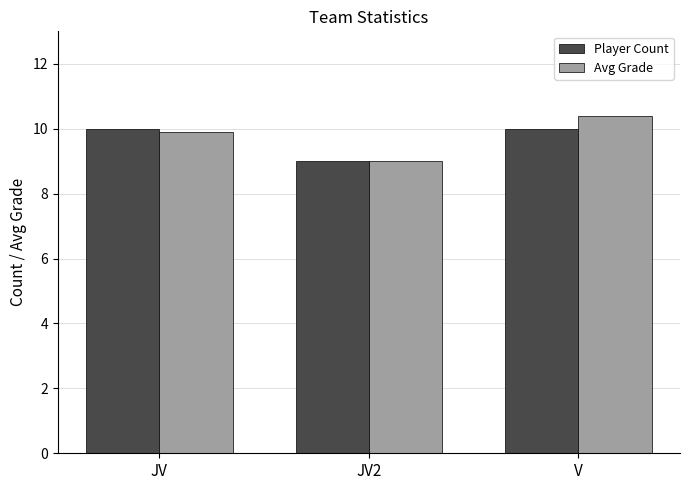

Reading right to left, extract all data points from this chart.

Player Count: 10.0	9.0	10.0
Avg Grade: 10.4	9.0	9.9